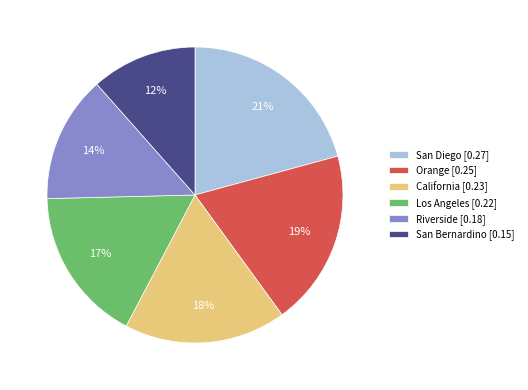

Count the number of slices in the pie.

6